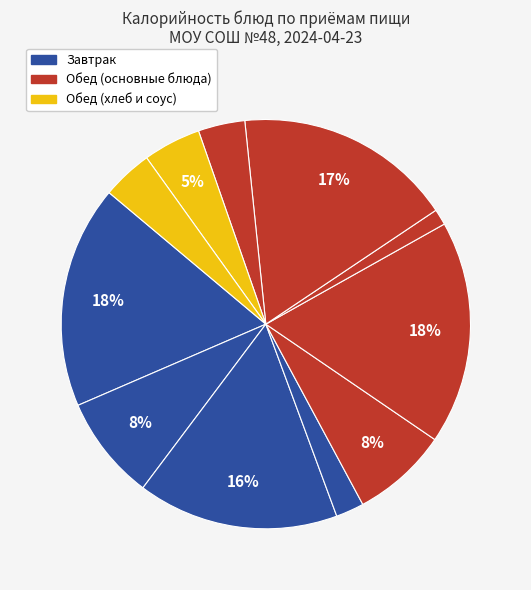

Count the number of slices in the pie.

11